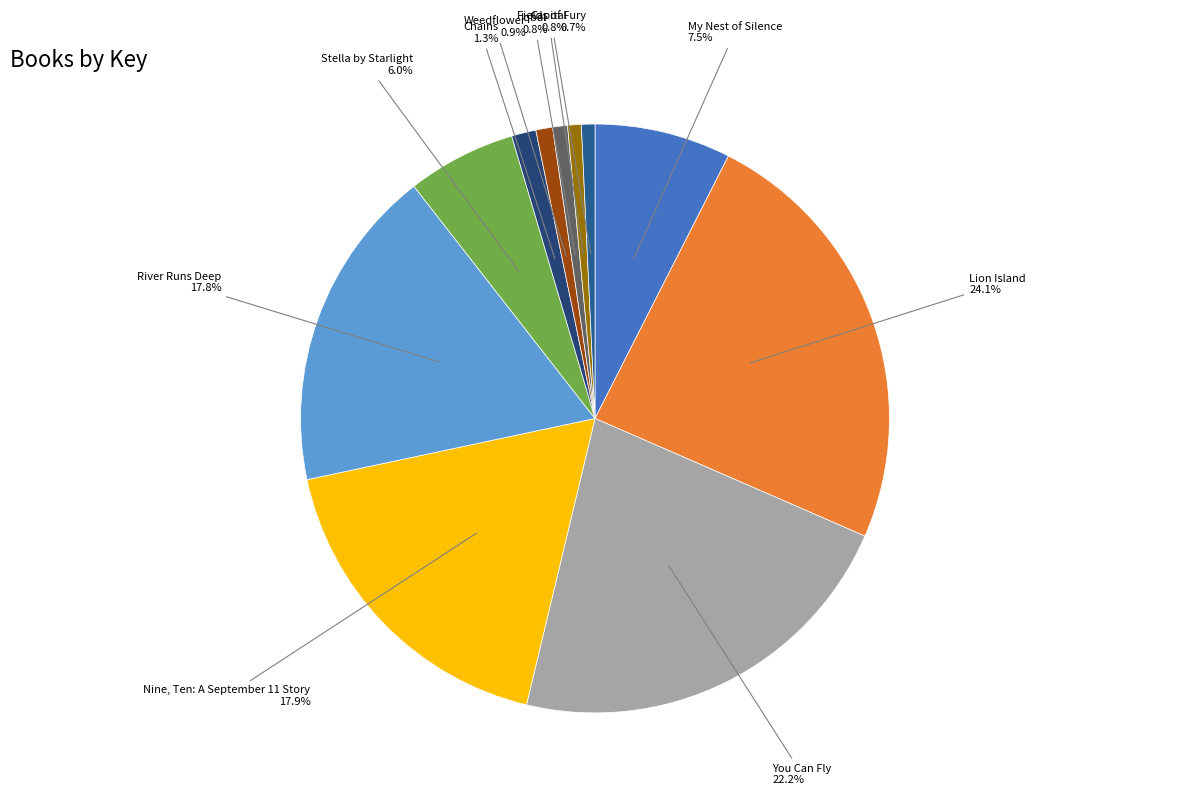

How many slices are in this pie chart?

11